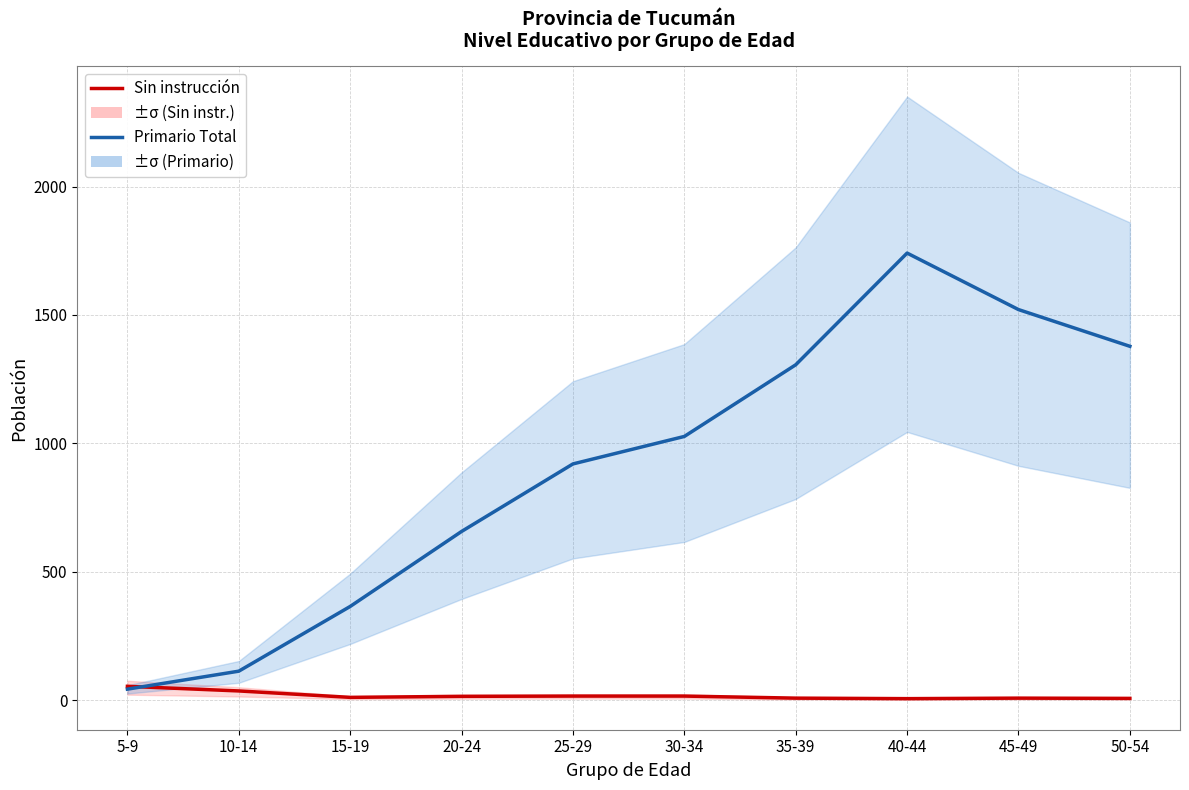

Is it true that Sin instrucción equals 3 at 45-49?

False